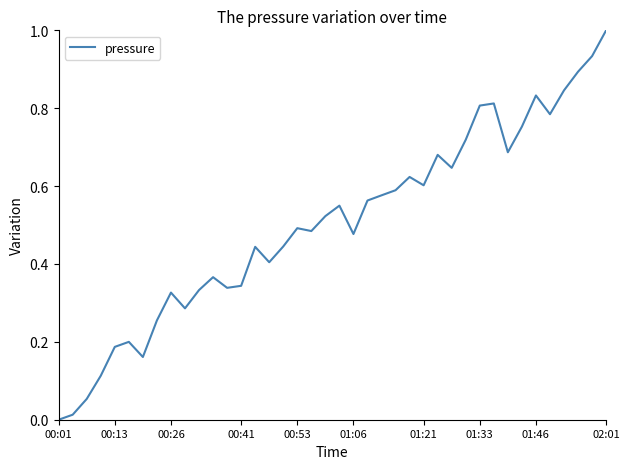

What is the greatest value displayed?

1.0